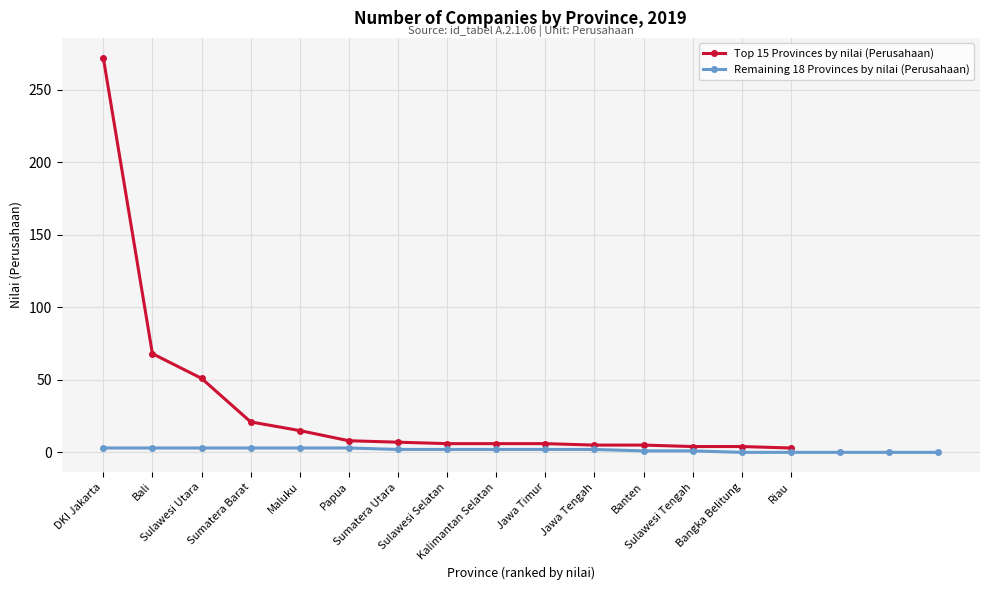

Which category has the lowest value in the Top 5 Provinces (nilai) series?

Maluku